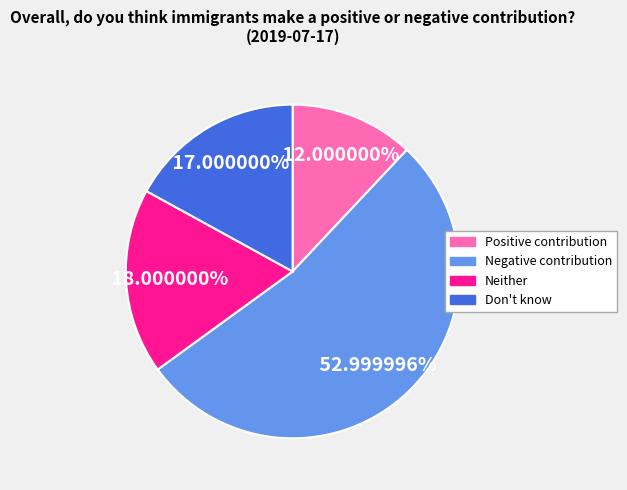

What is the majority slice?

Negative contribution